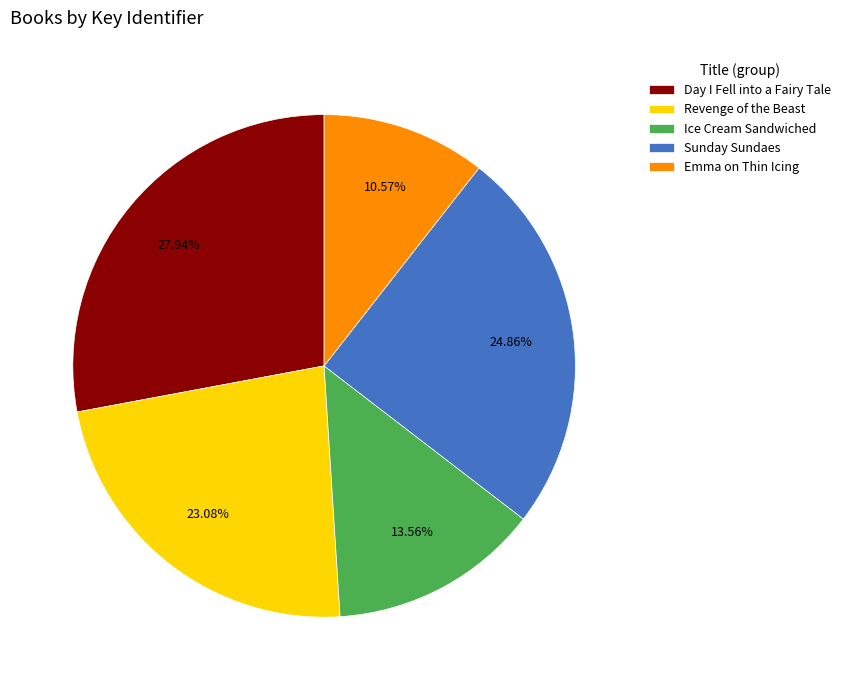

The Revenge of the Beast slice represents 10% of the pie. True or false?

False